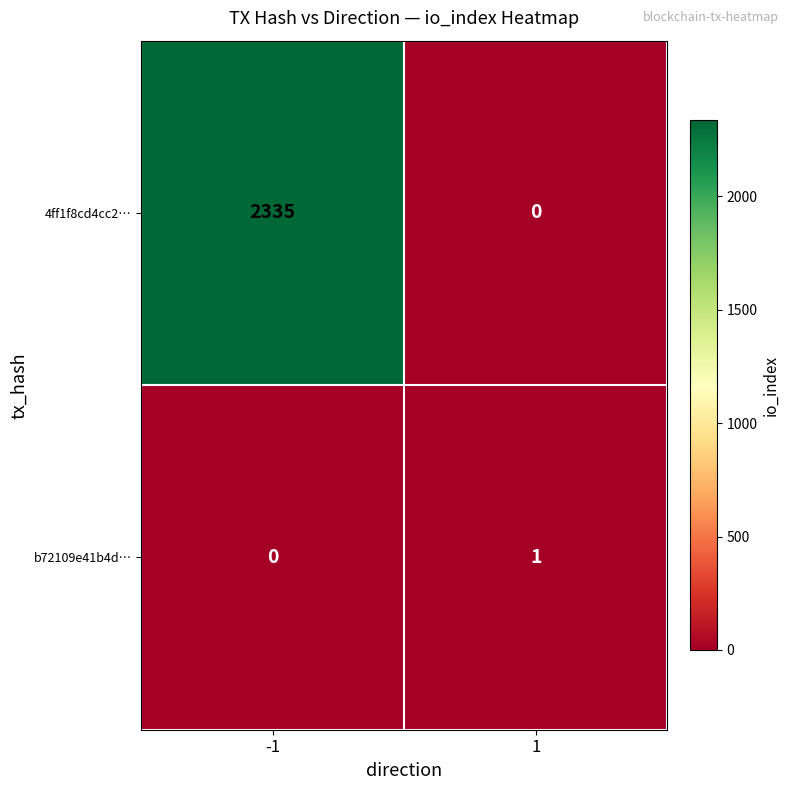

Between -1 and 1, which series saw the biggest shift?

4ff1f8cd4cc2…